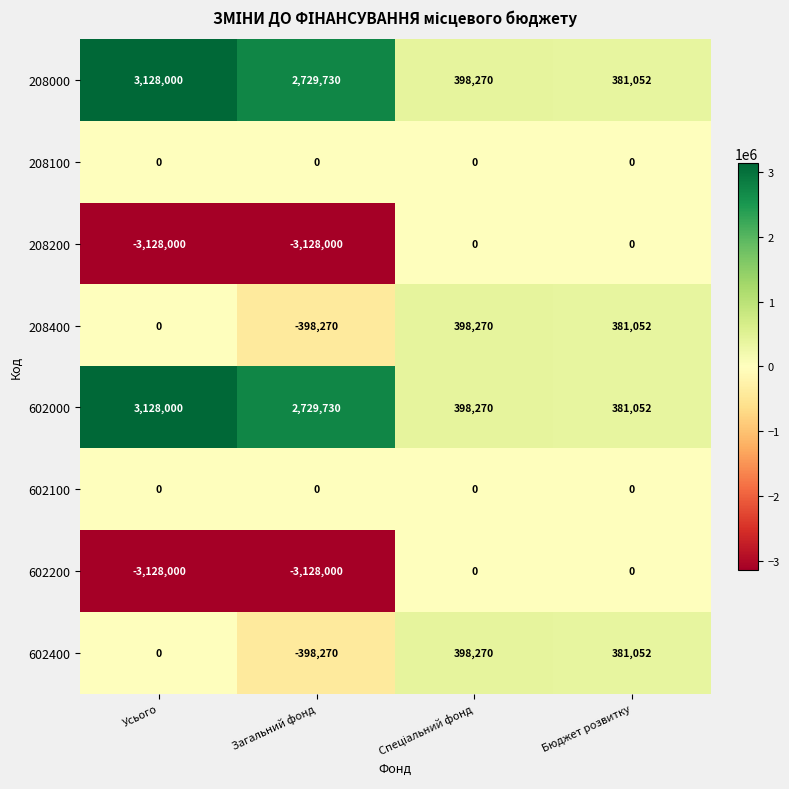

What is the approximate value of 208200 at Загальний фонд?

-3128000